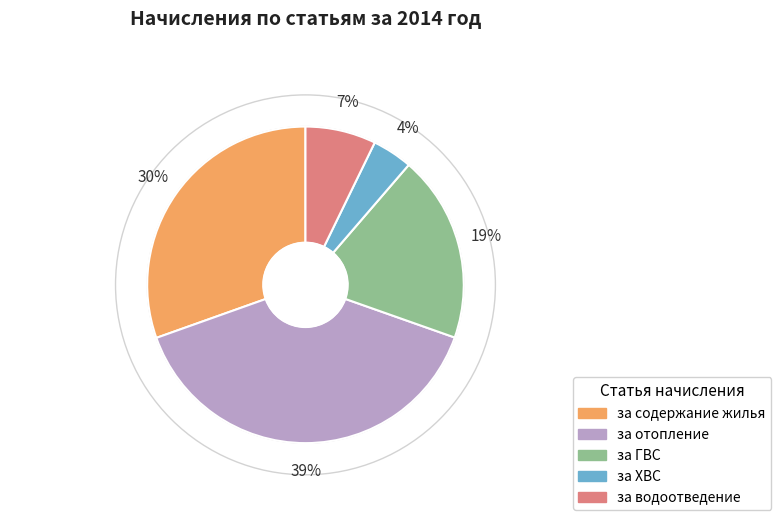

Is there a majority slice in this chart?

No